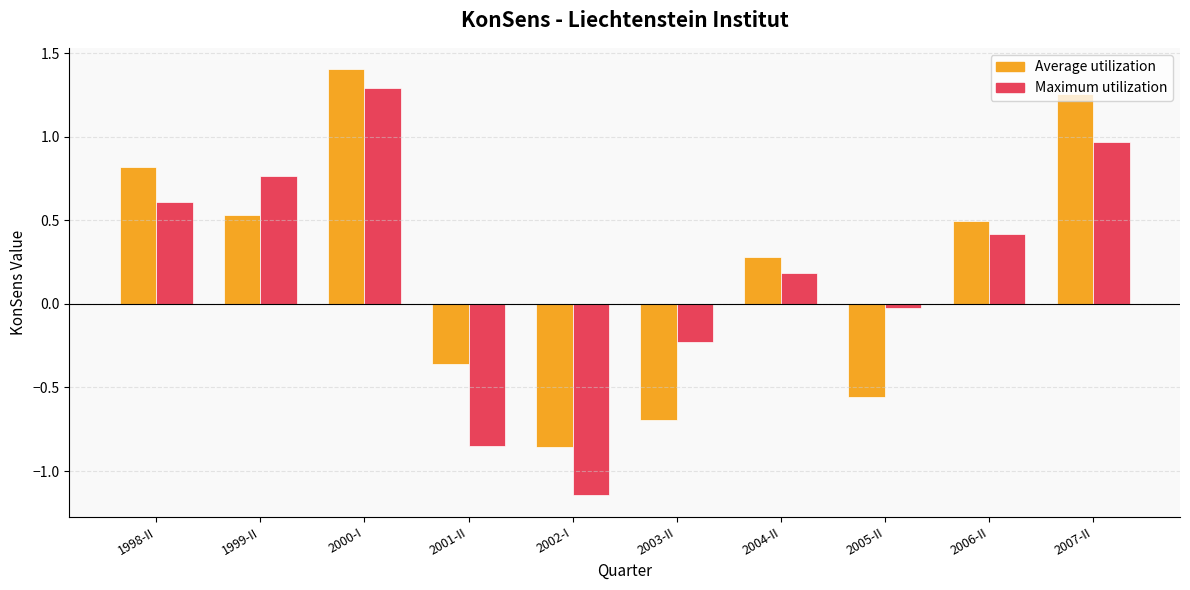

What is the sum of the Average utilization values at 2001-II and 1999-II?

0.2